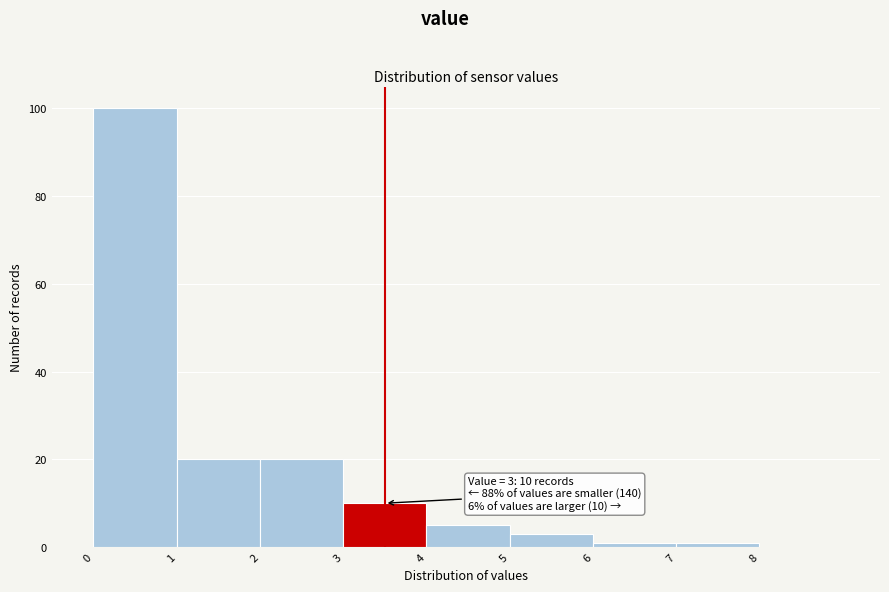

Which range on the x-axis has the tallest bar?

0 to 1